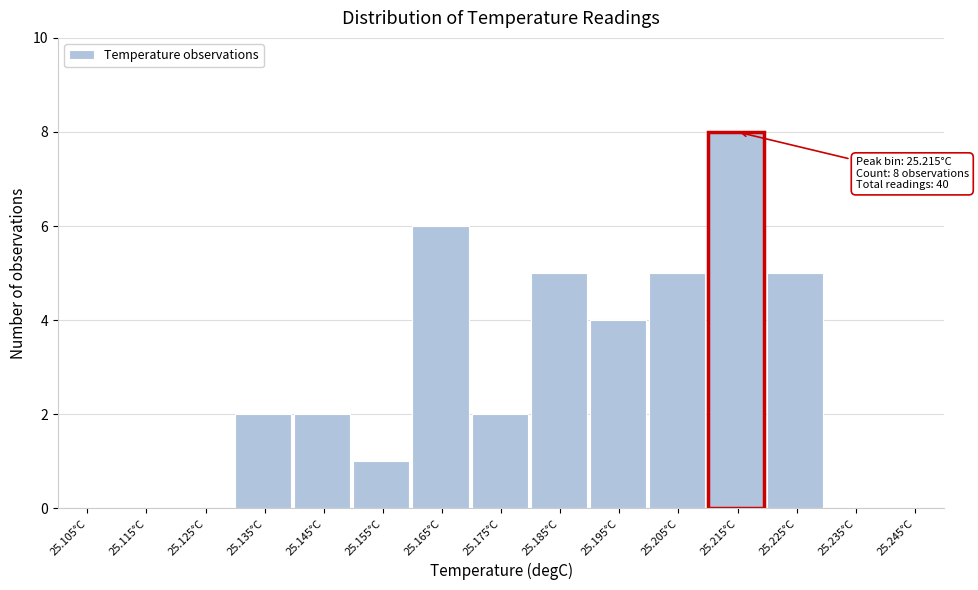

Which range on the x-axis has the tallest bar?

25.21 to 25.22